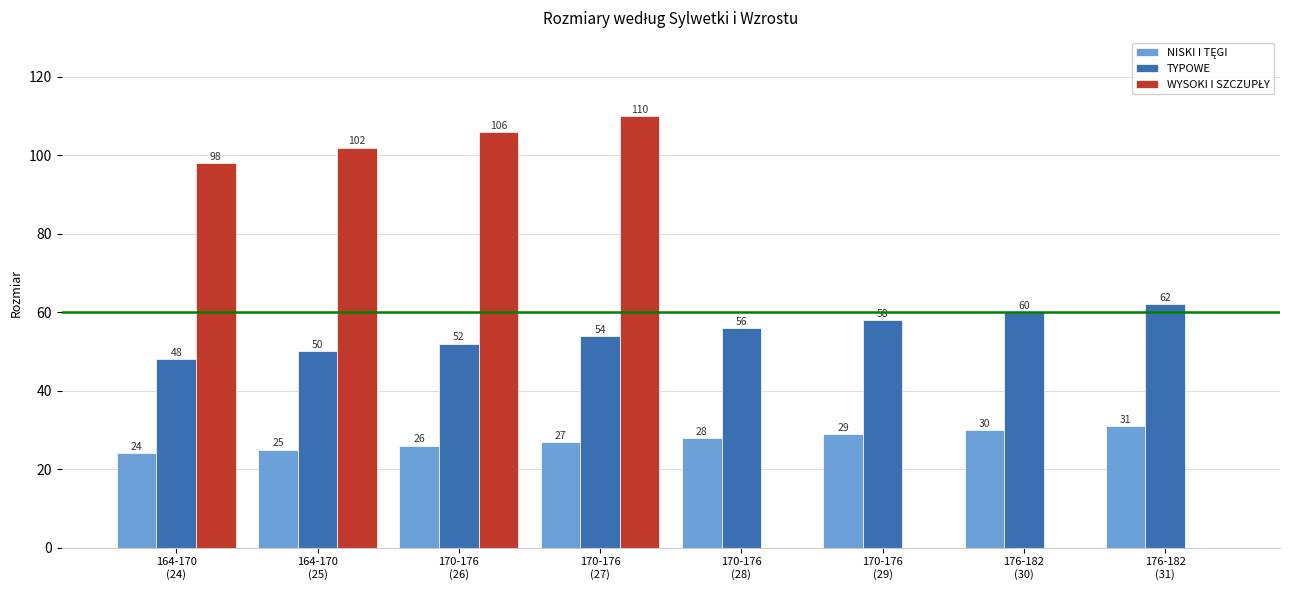

Which series has the largest total across all categories?

TYPOWE